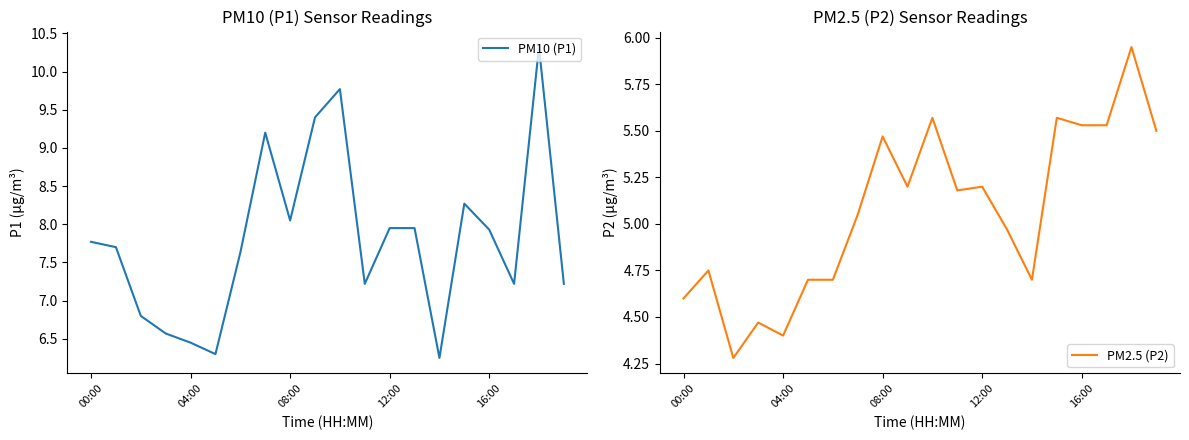

True or false: PM10 (P1) has more than 0 interior local peaks.

True